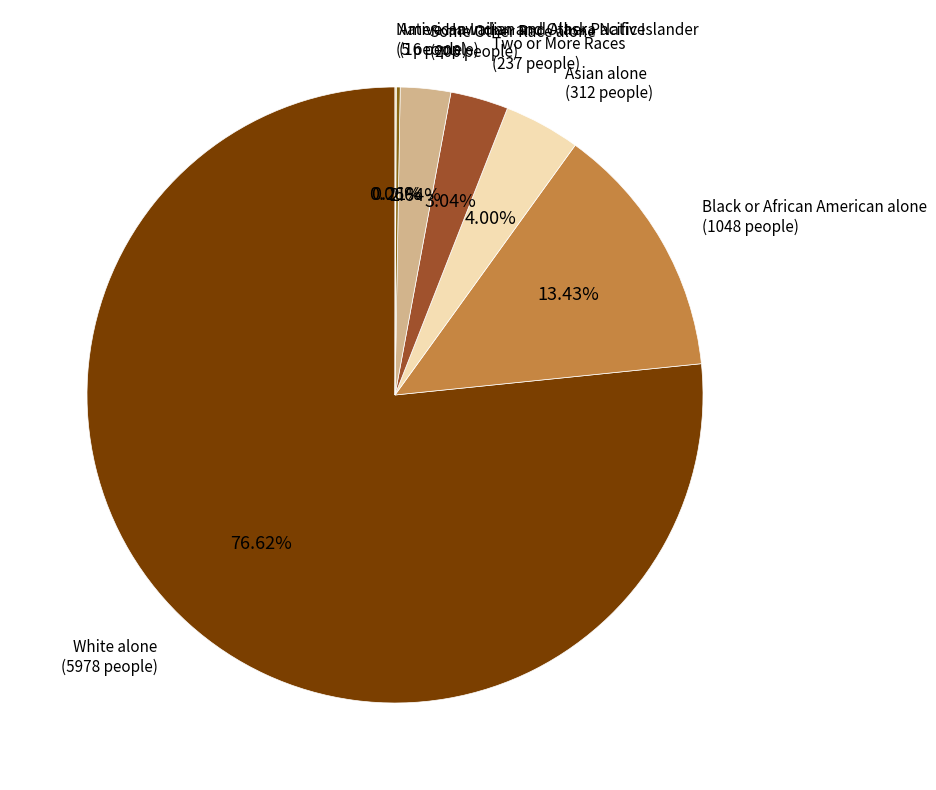

Between Asian alone and Two or More Races, which is larger?

Asian alone